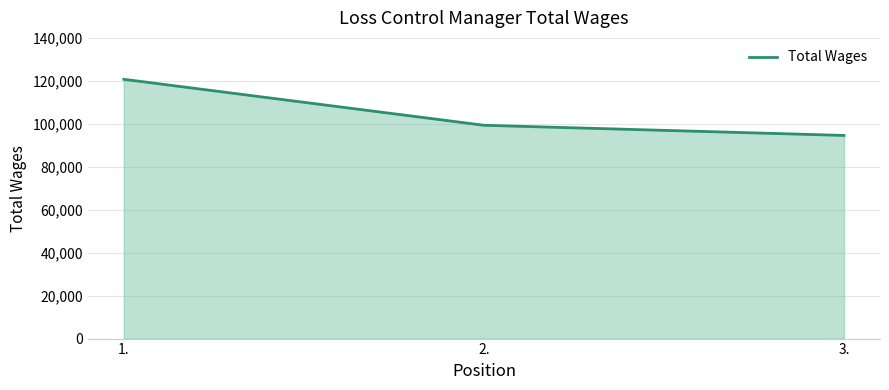

What is the minimum value shown in the chart?

94585